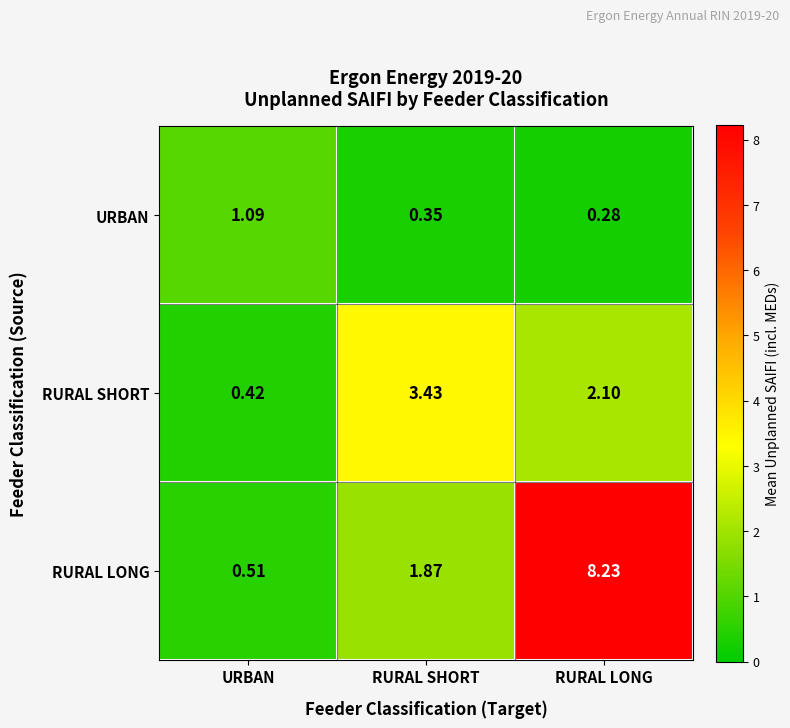

Where is RURAL LONG nearest to the value 4?

RURAL SHORT